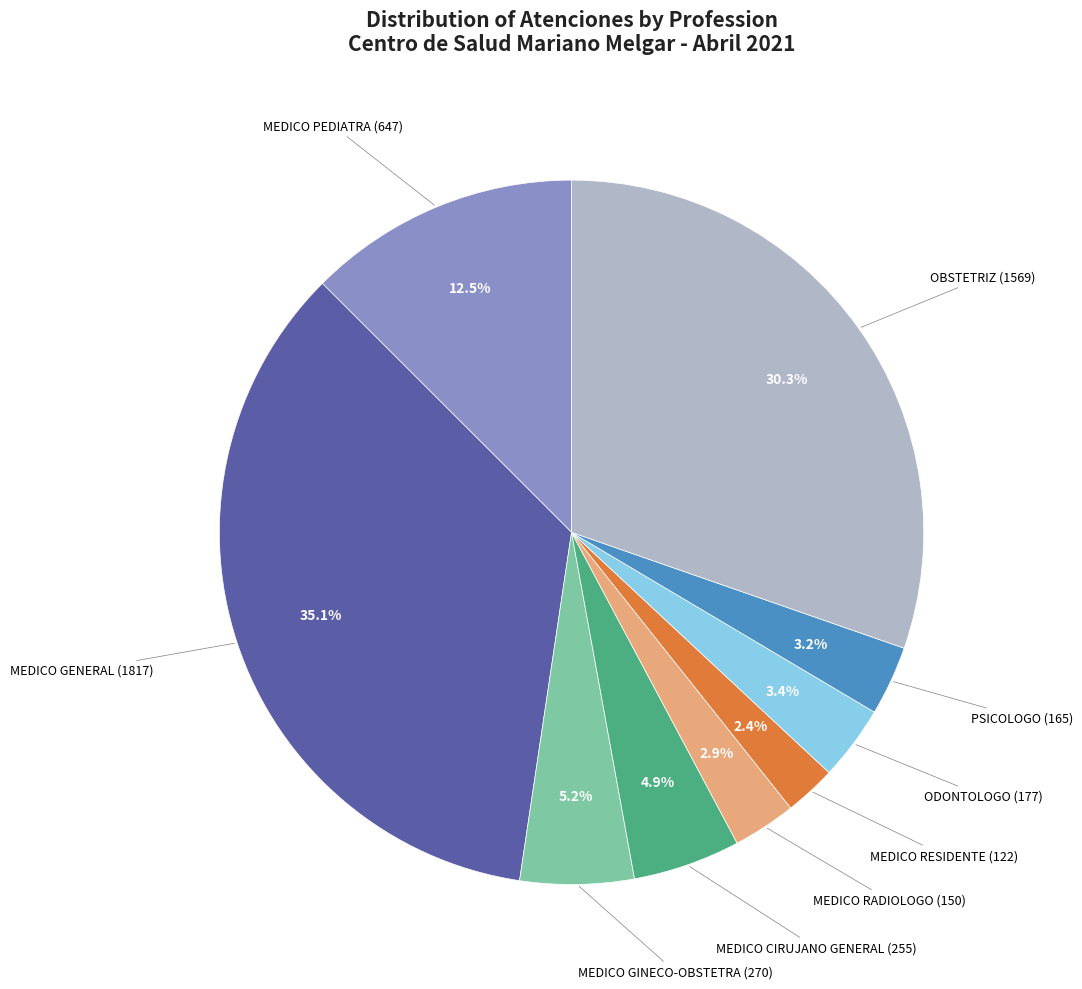

Is there any slice that represents more than half of the pie?

No